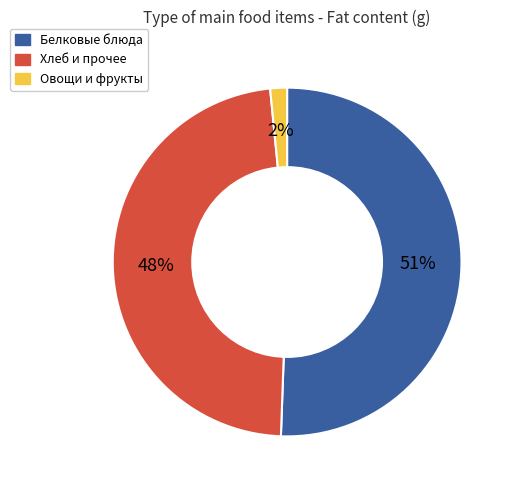

To the nearest percent, what is the average slice percentage?

33%